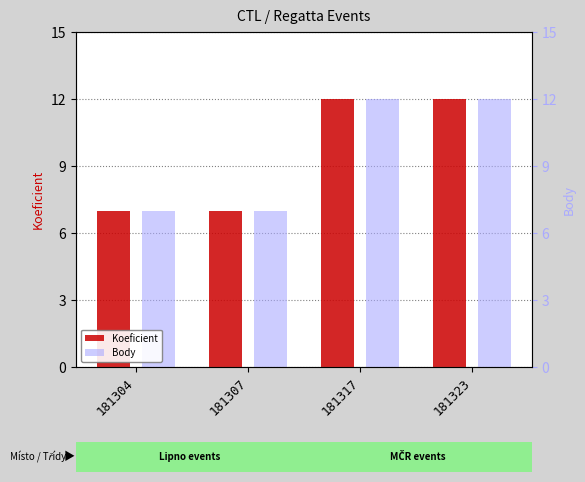

What is the value of the Koeficient bar at the 3rd from the left?

12